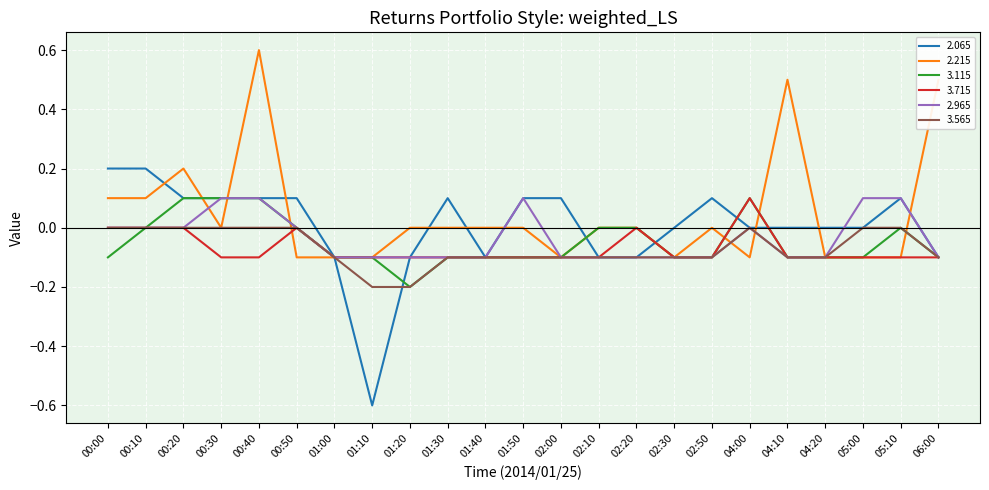

What is the minimum value shown in the chart?

-0.6